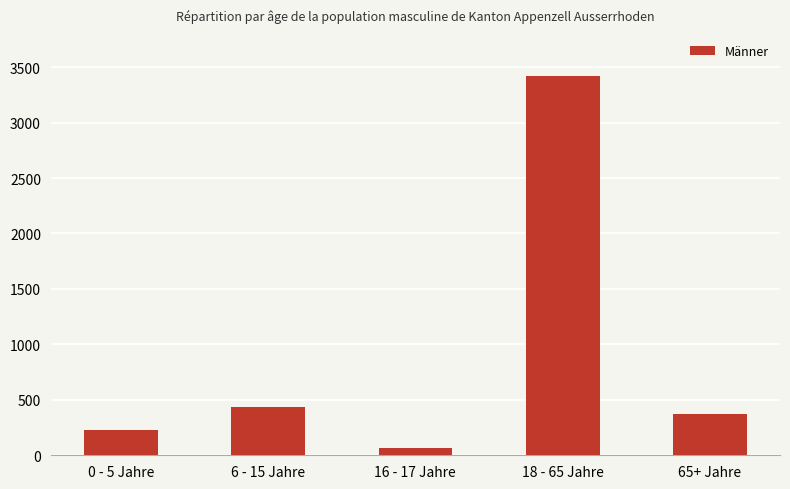

Reading left to right, extract all data points from this chart.

232	436	62	3416	373